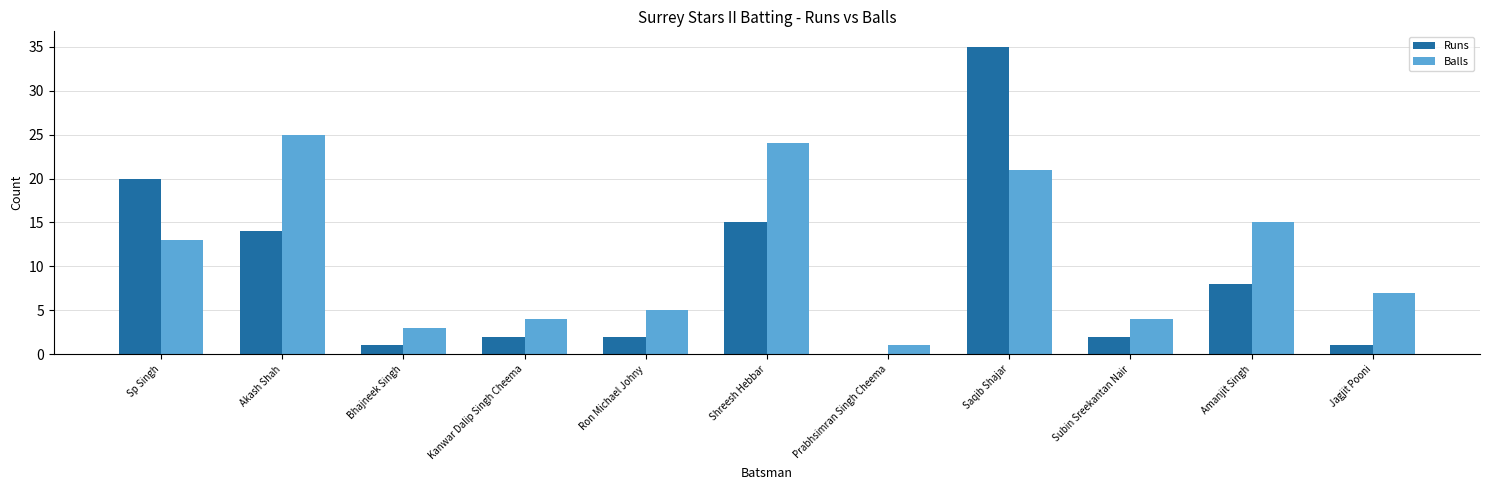

How many values in Runs are above zero?

10